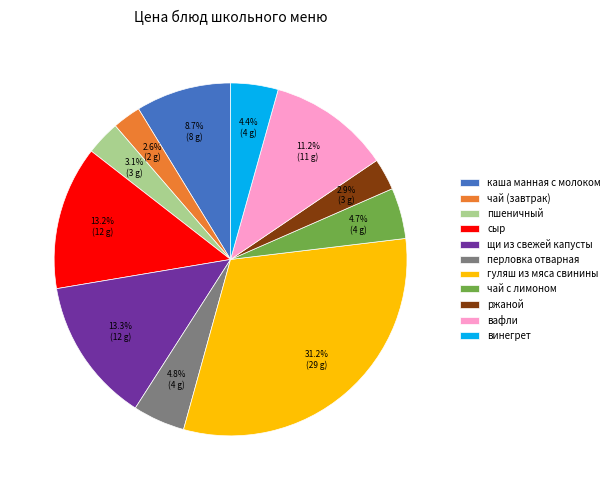

To the nearest percent, what percentage of the pie is чай (завтрак)?

3%